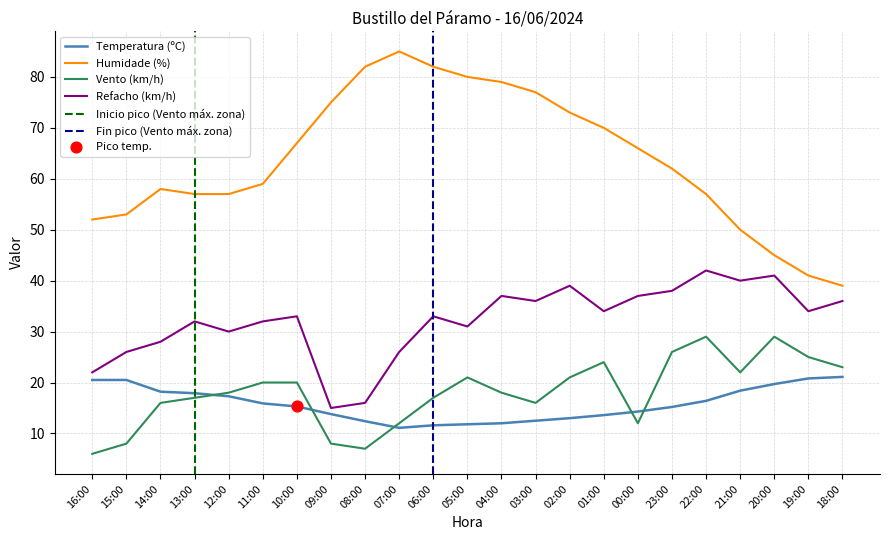

Which series reaches the maximum Y coordinate?

Humidade (%)